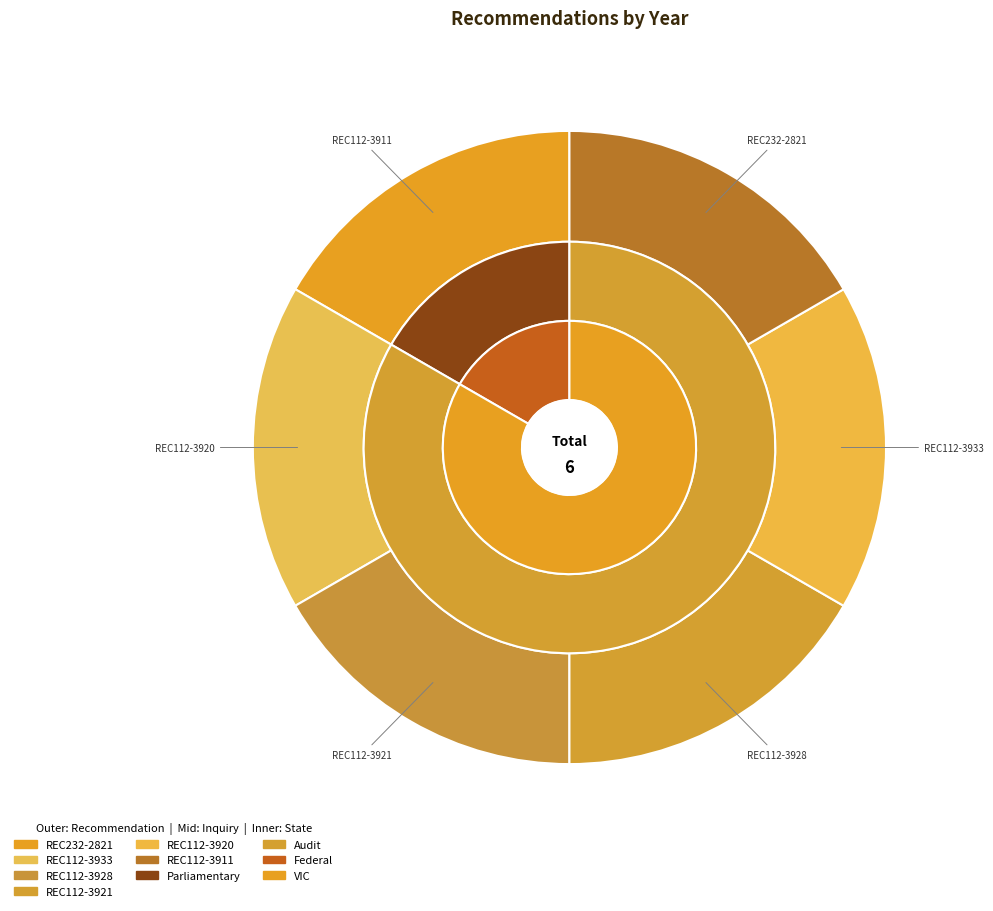

Count the number of slices in the pie.

6